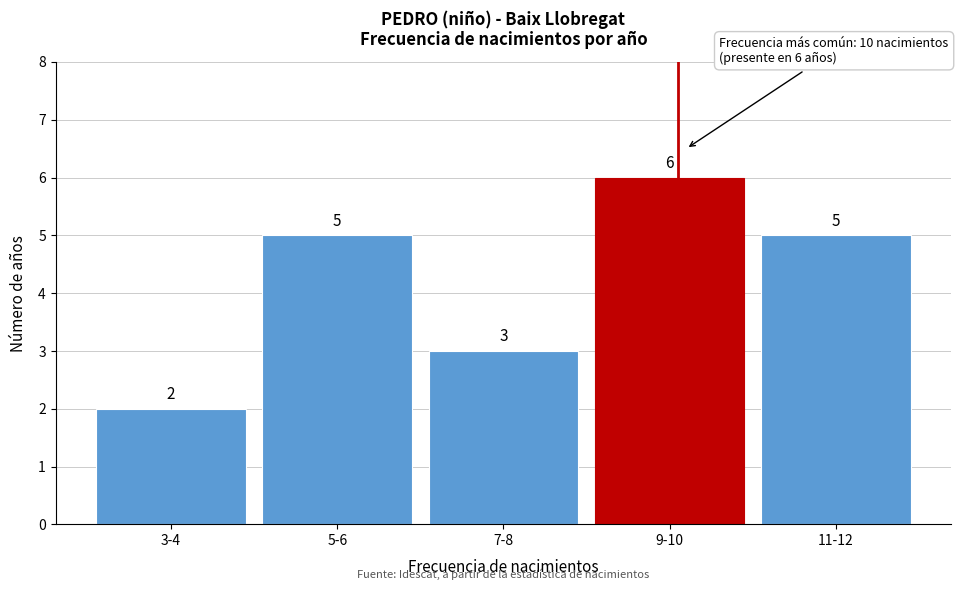

Reading left to right, transcribe all the data shown in this chart.

3-4=2	5-6=5	7-8=3	9-10=6	11-12=5